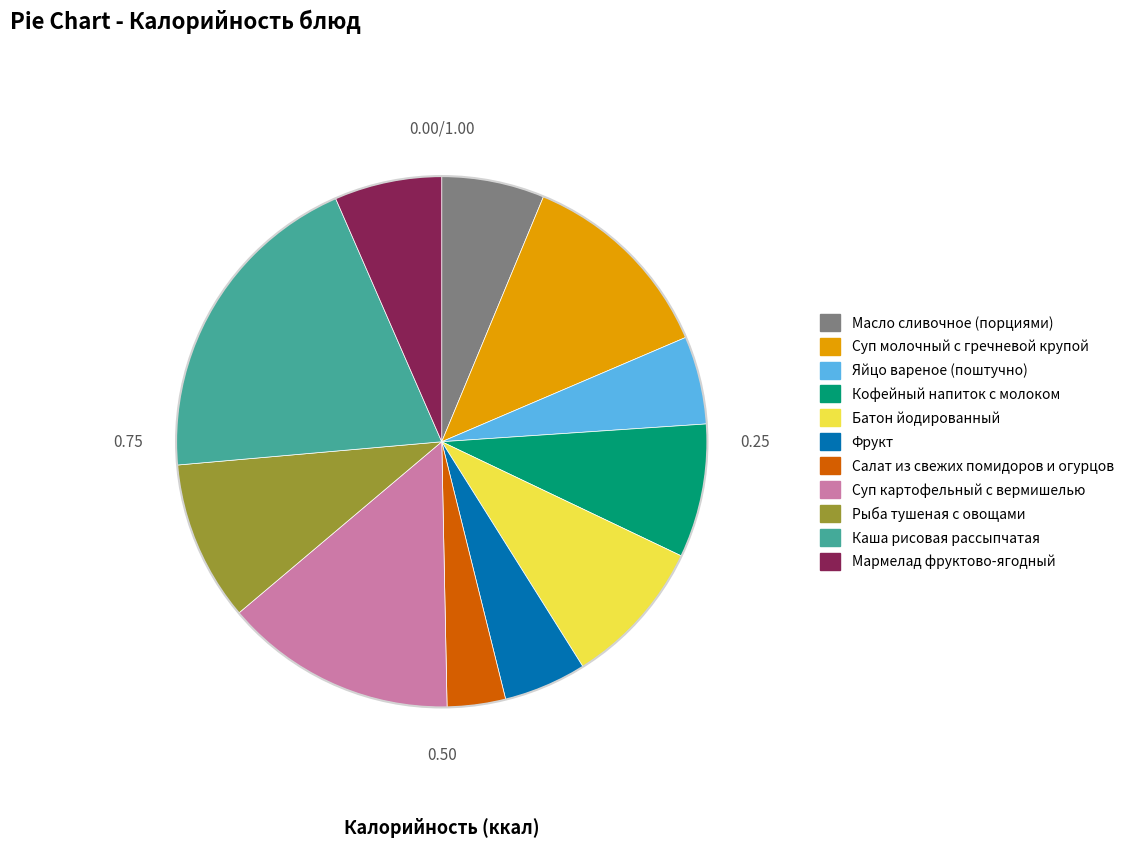

Approximately how many times larger is the value at Батон йодированный compared to Салат из свежих помидоров и огурцов?

2.5